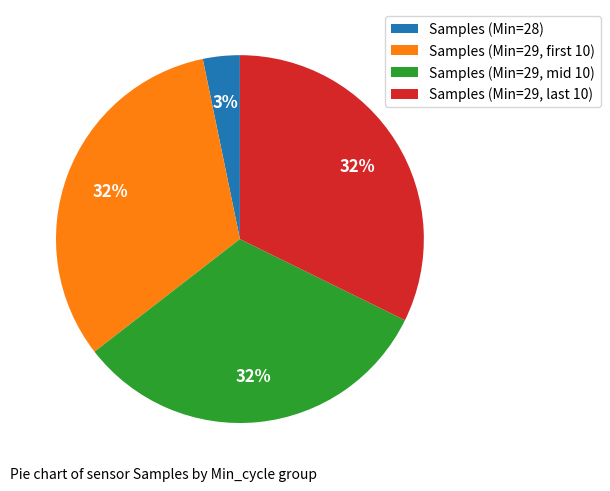

Does Samples (Min=29, mid 10) account for over 50% of the chart?

No